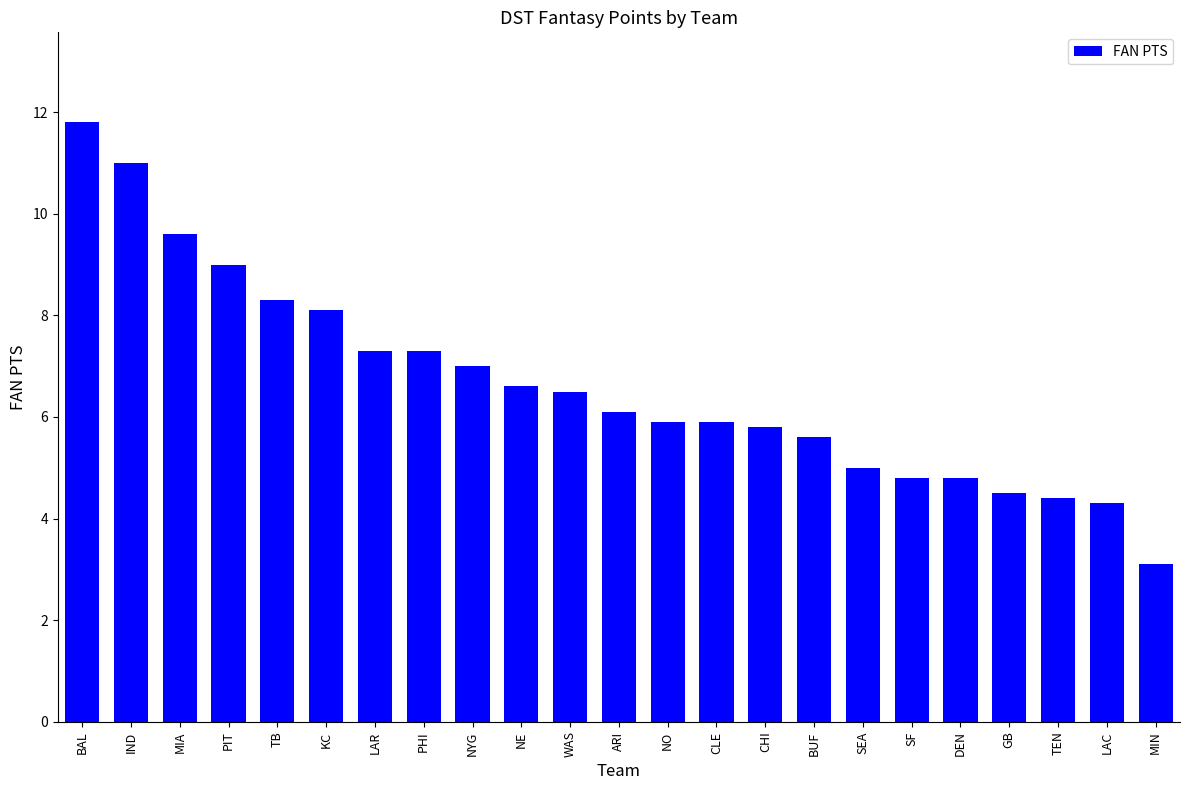

Which has a higher value, ARI or PHI?

PHI